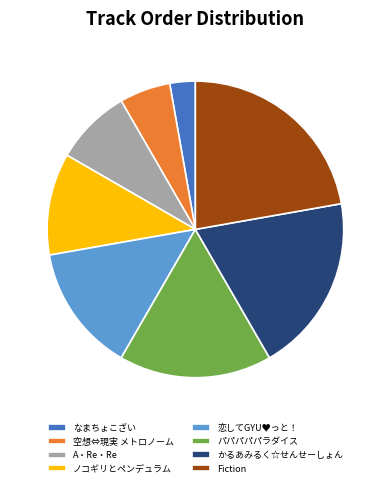

Is the sum of A・Re・Re and 恋してGYU♥っと！ greater than half?

No